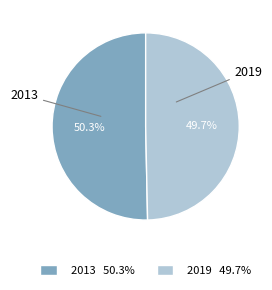

What percentage is NOT represented by 2013?

49.7%